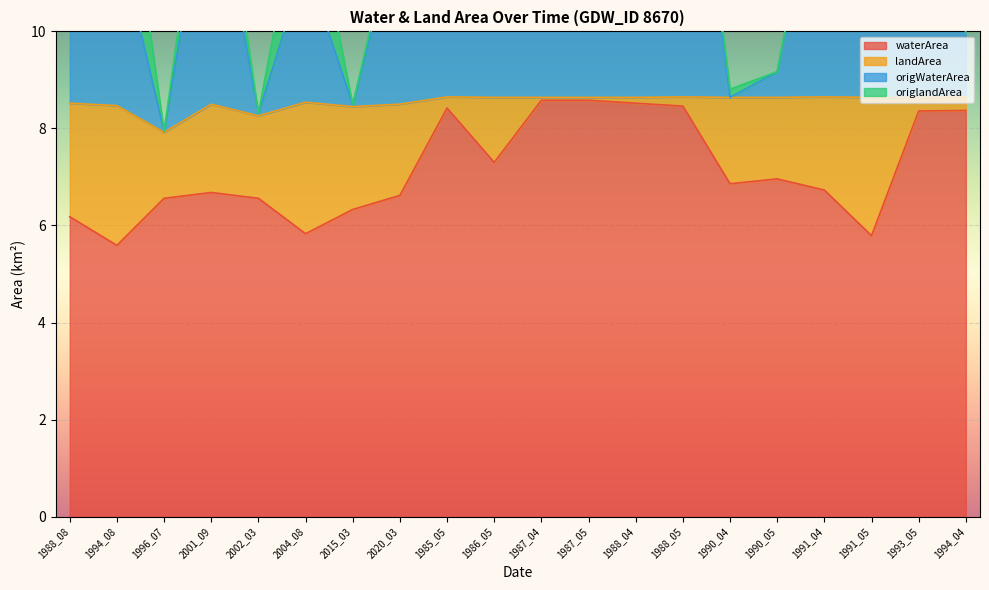

The origWaterArea series shows 9.2 at 1990_05. True or false?

True